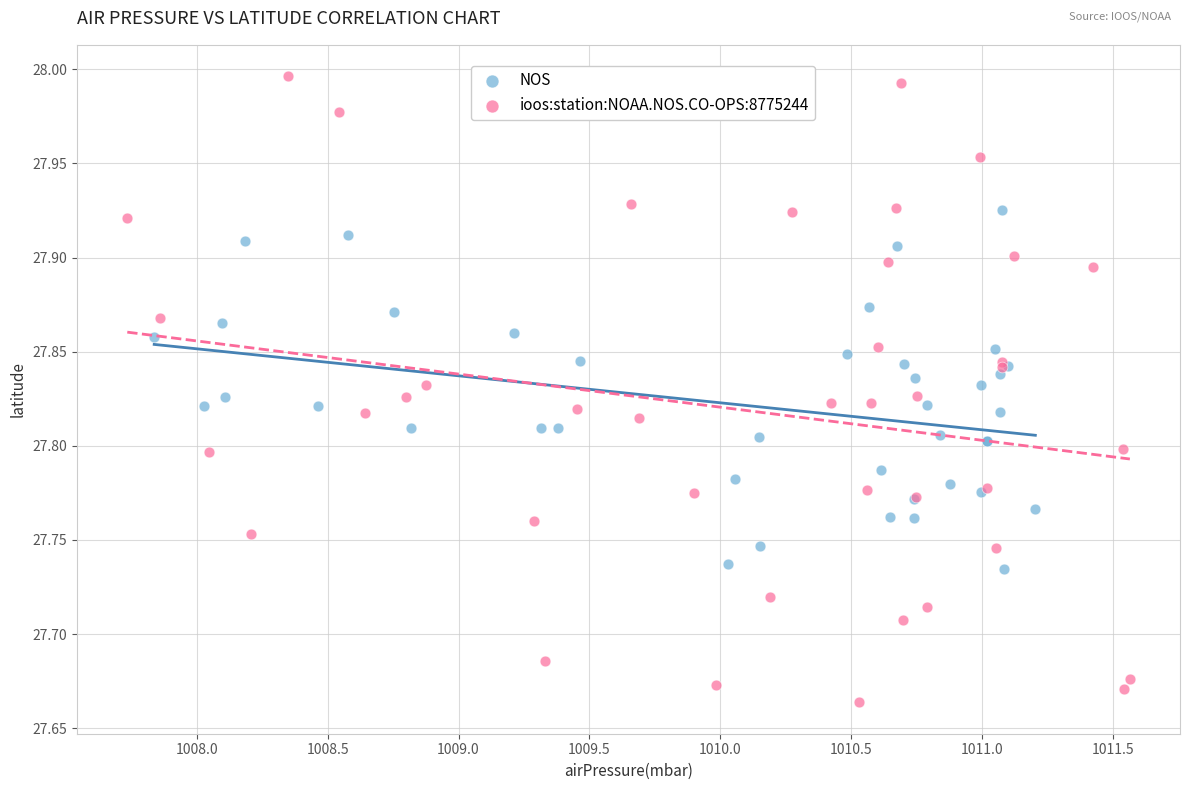

Which series has the largest Y range (max minus min)?

ioos:station:NOAA.NOS.CO-OPS:8775244